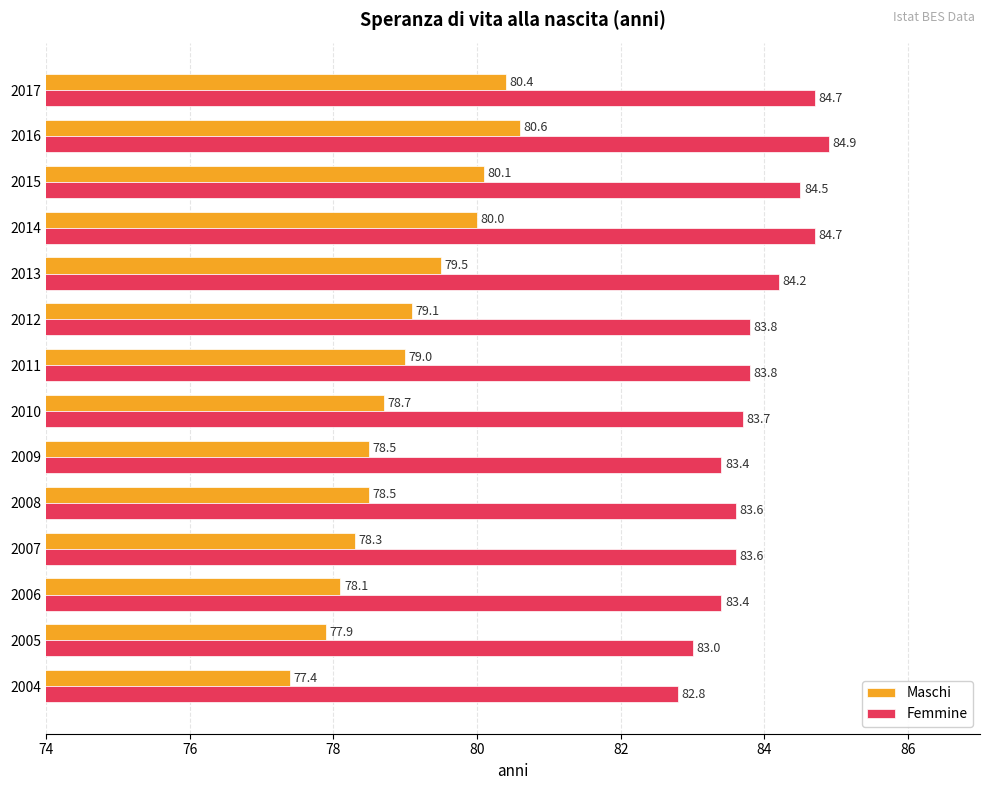

How many data points in Maschi are less than 79?

7